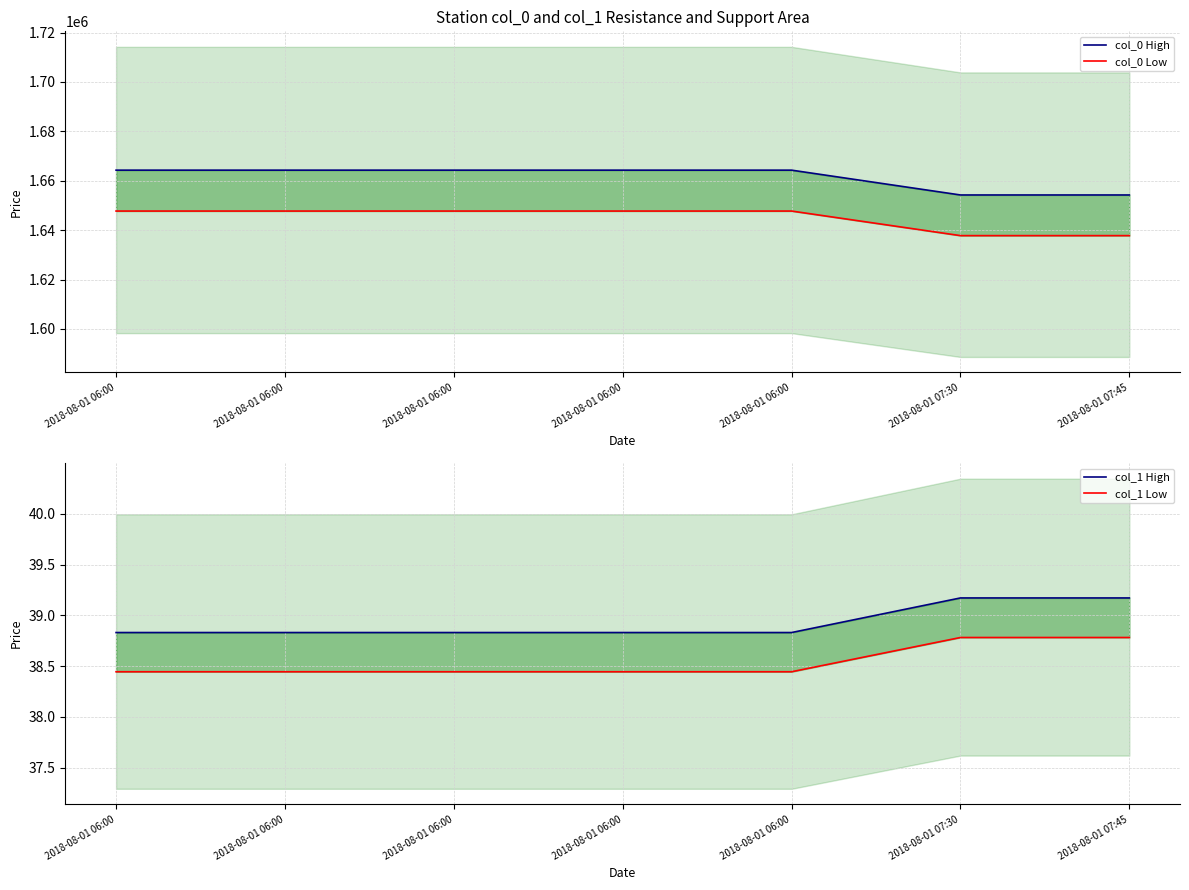

What is the spread (max minus min) of values at 2018-08-01 06:00?

1664241.6